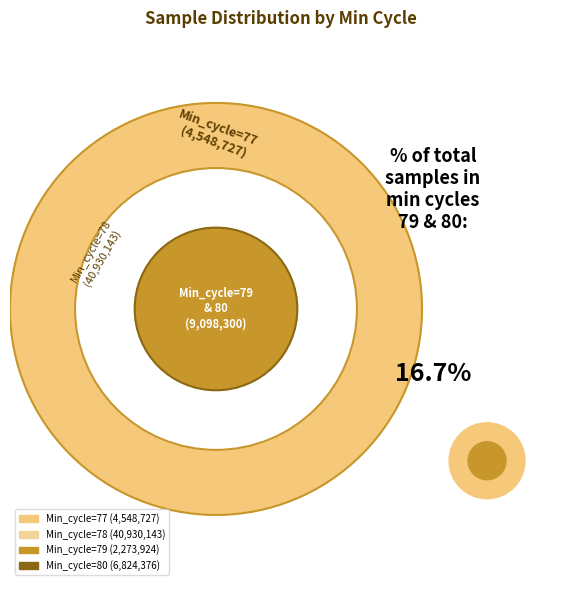

The 78 slice represents 1% of the pie. True or false?

False